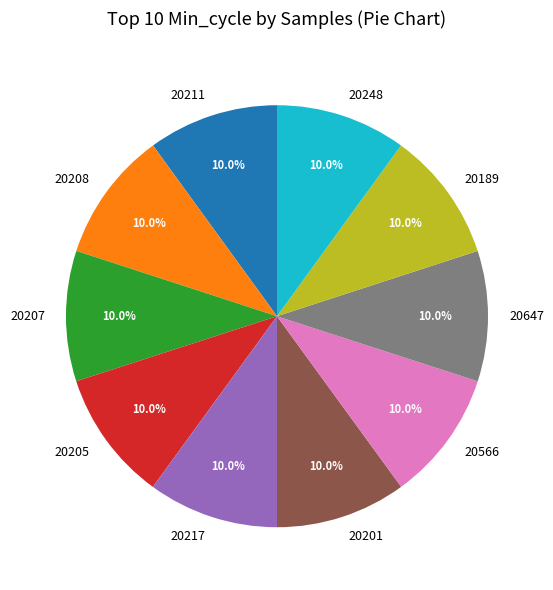

Is there a majority slice in this chart?

No